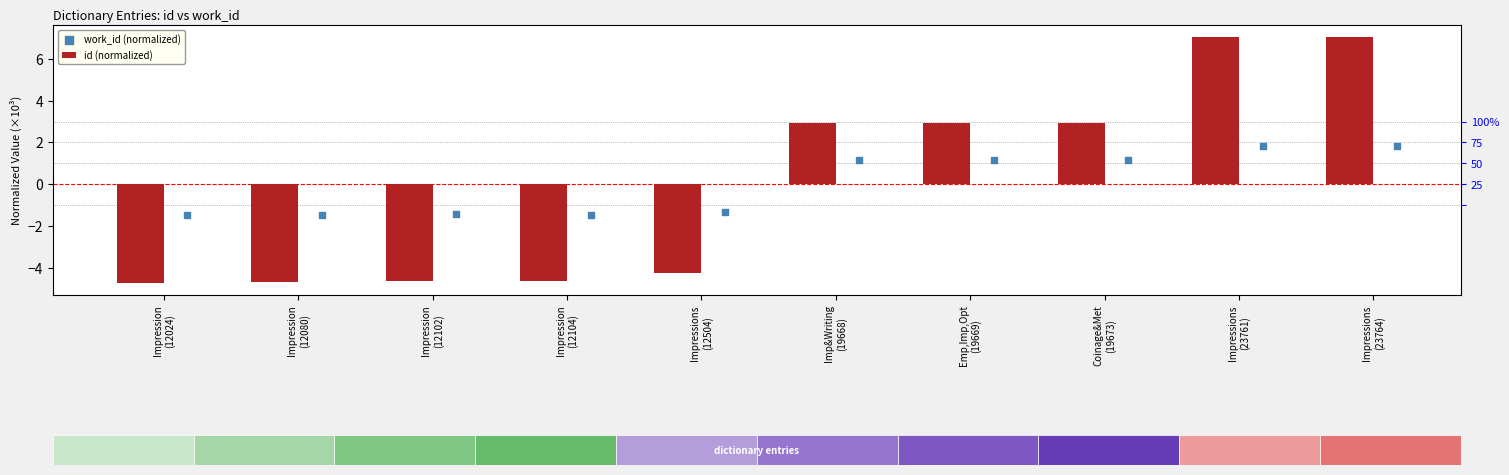

What is the total value across all series at Impressions
(23764)?

8.8